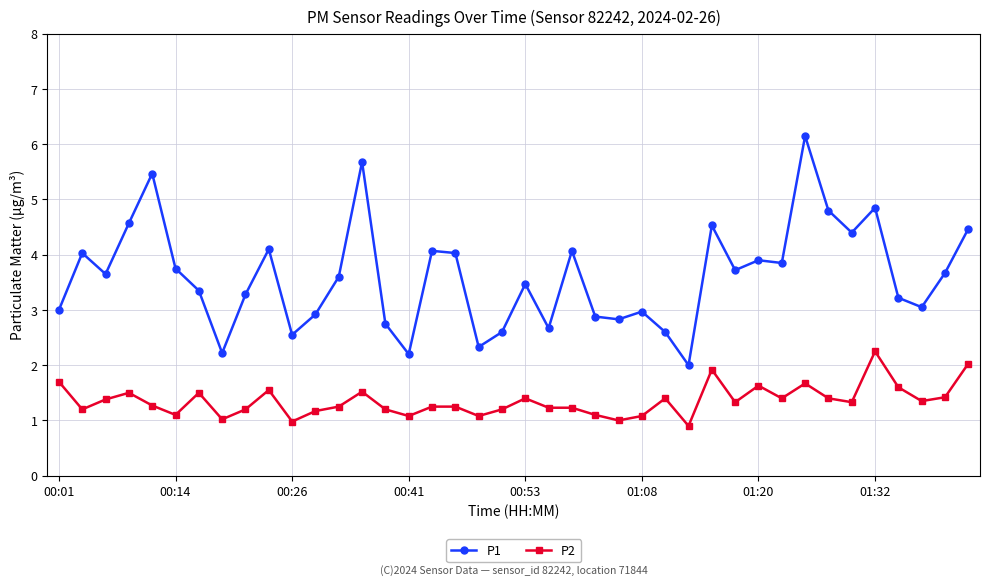

Which series has the largest range (max minus min)?

P1